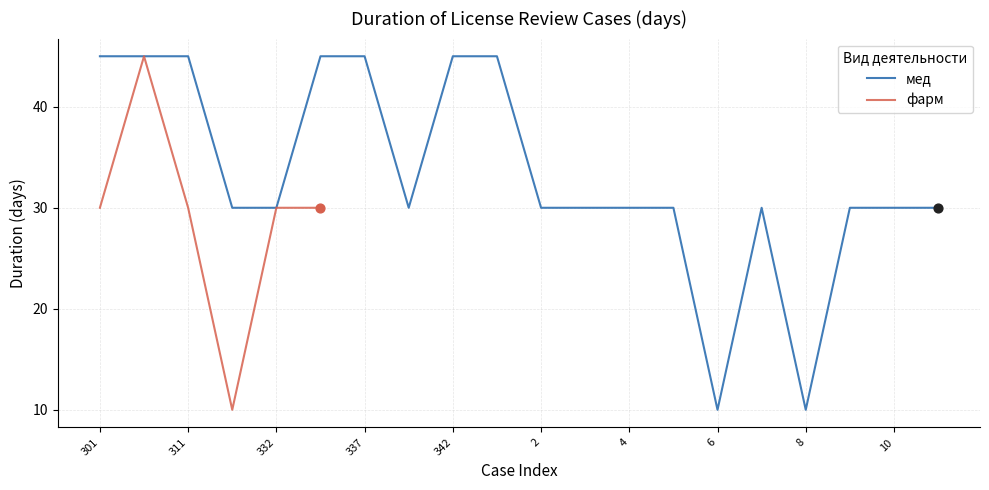

What is the change in value from 311 to 8?

-35